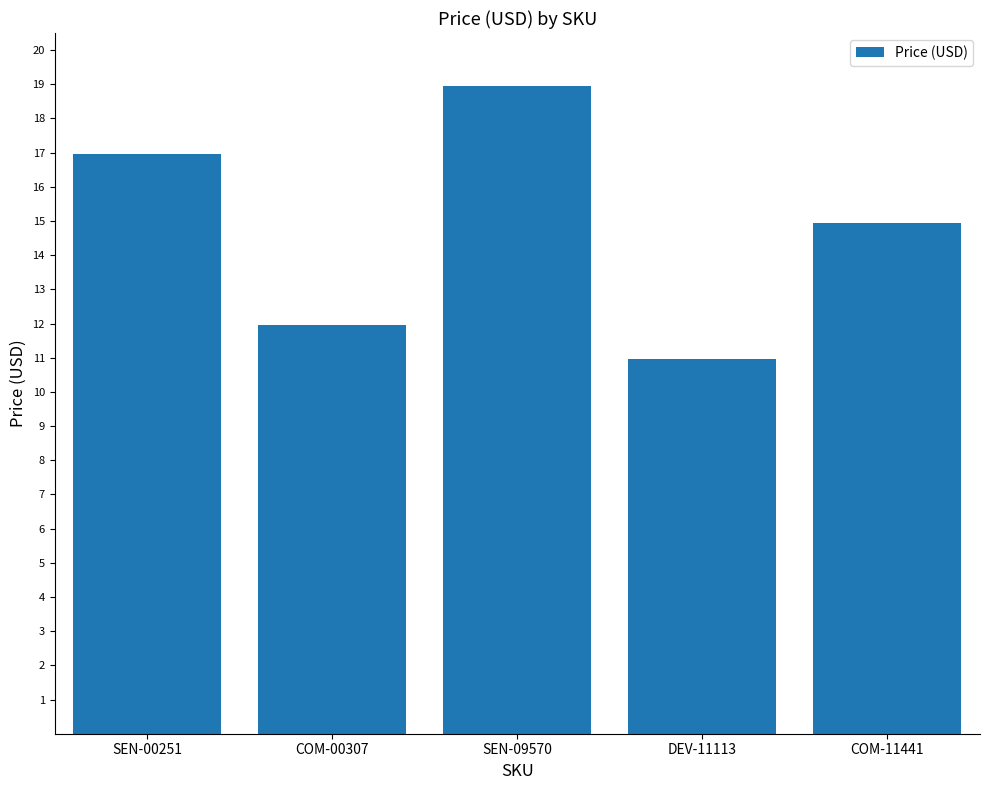

Where is the data nearest to the value 14?

COM-11441